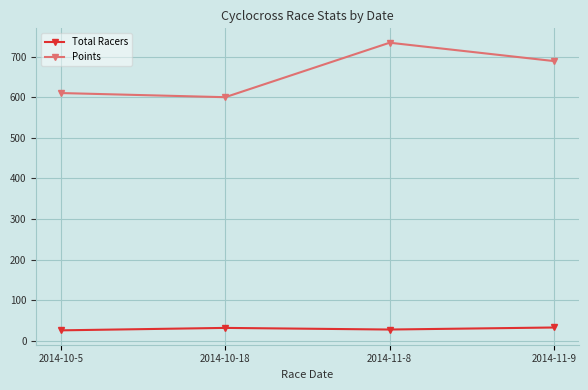

How many interior local peaks does the Points series have?

1